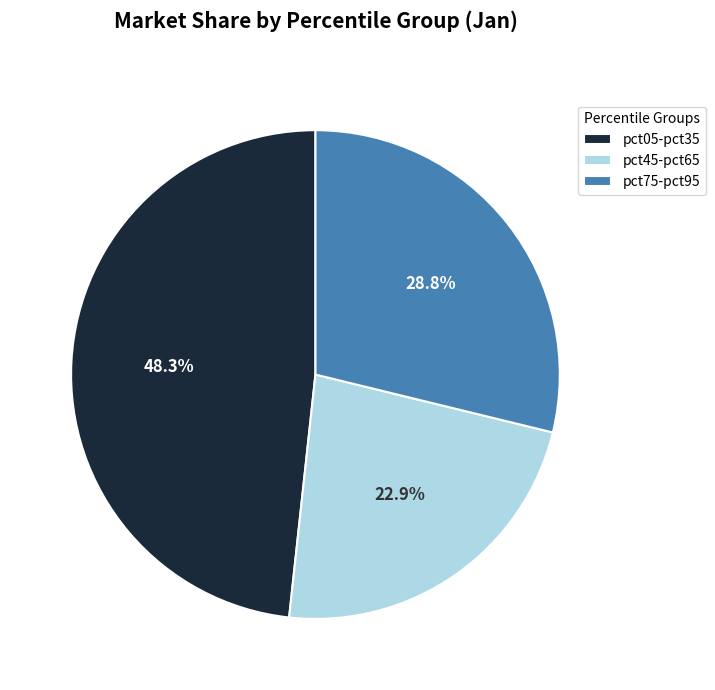

Does any single category account for the majority?

No